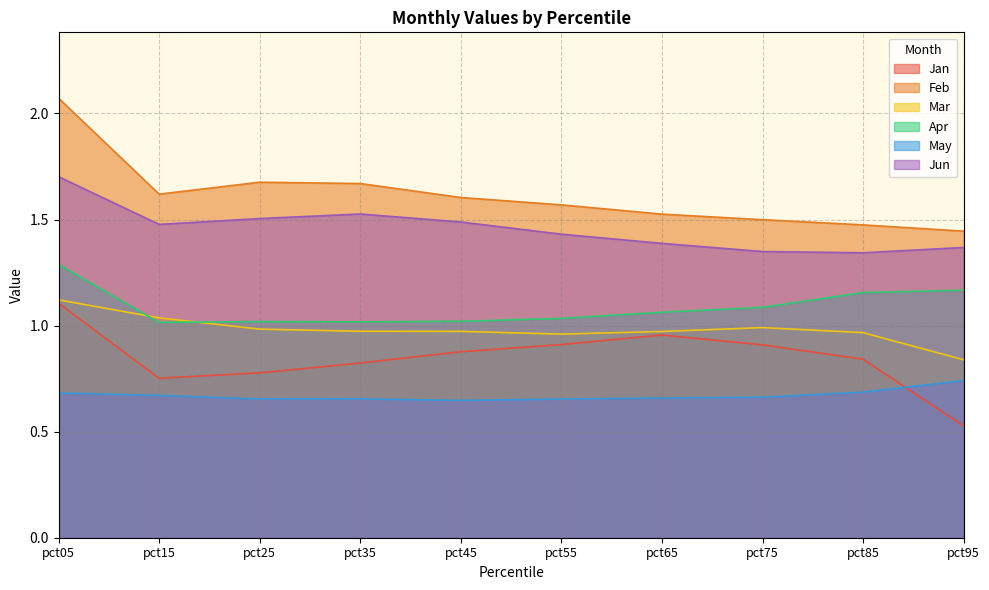

At which category is the sum across all series the highest?

pct05